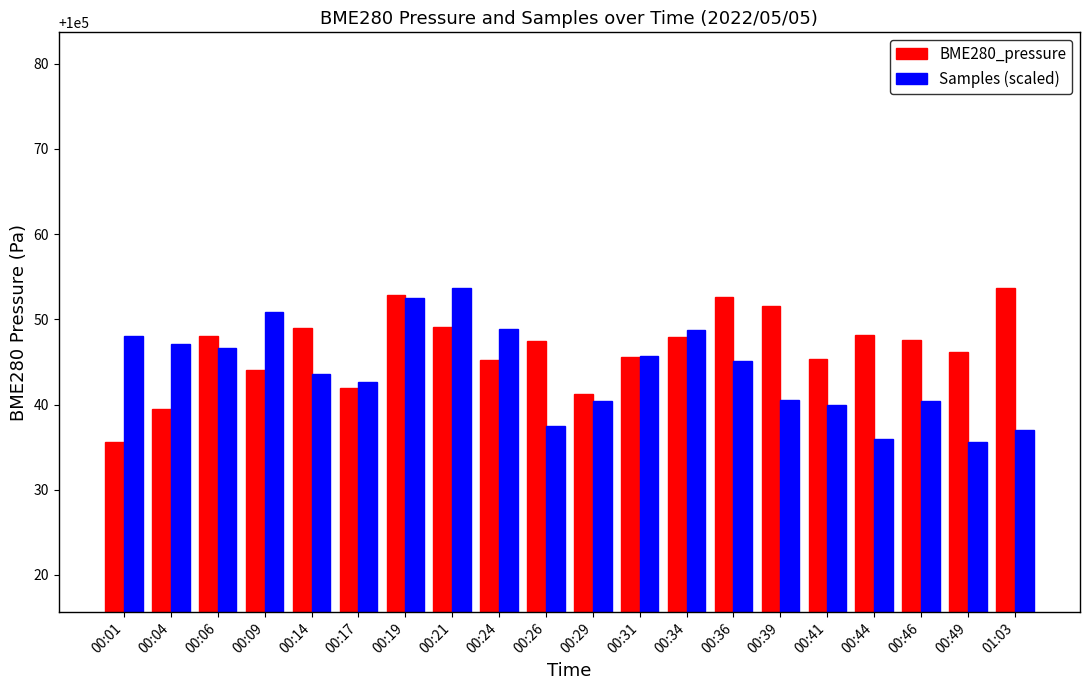

How many data points in BME280_pressure are less than 100047?

9